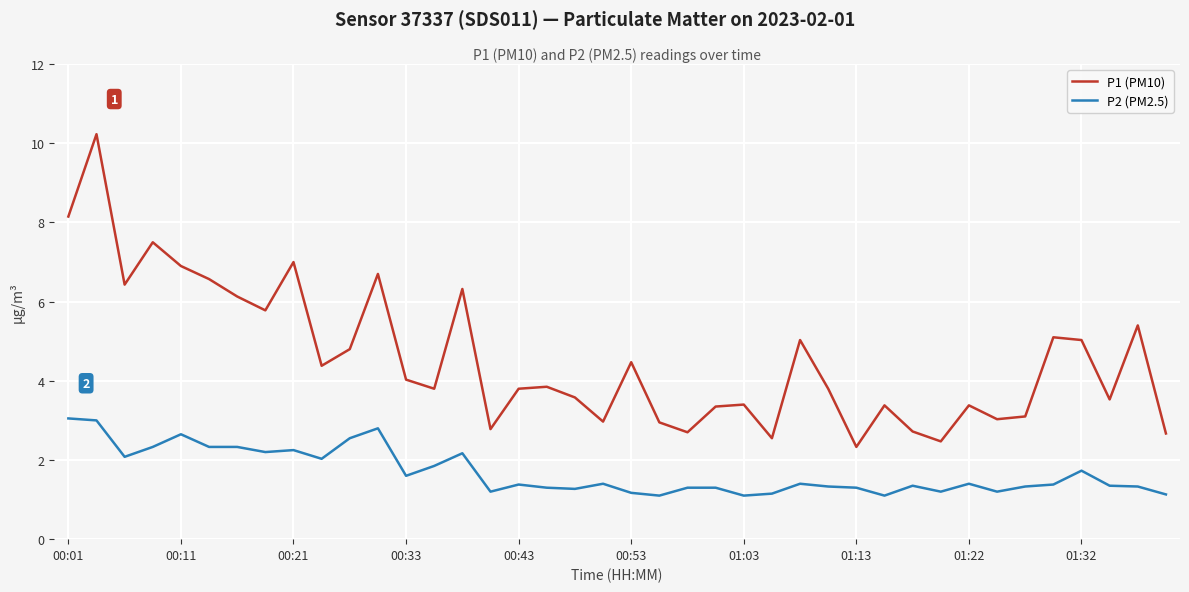

Which series has the largest total across all categories?

P1 (PM10)